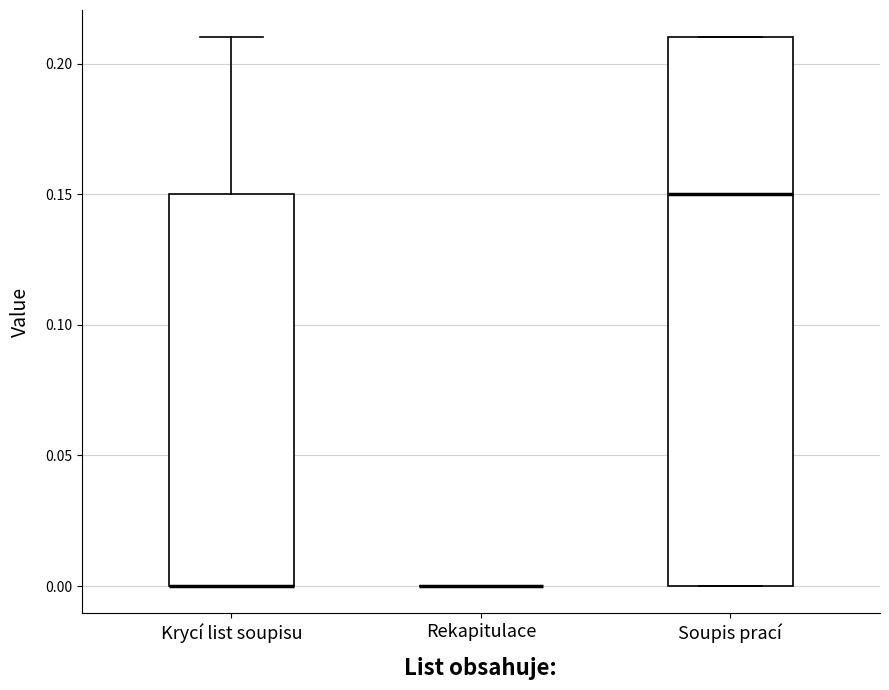

Where is the upper edge of the box for Krycí list soupisu on the y-axis? The values are not printed on the chart, so give them approximately, as read against the axis.

0.15